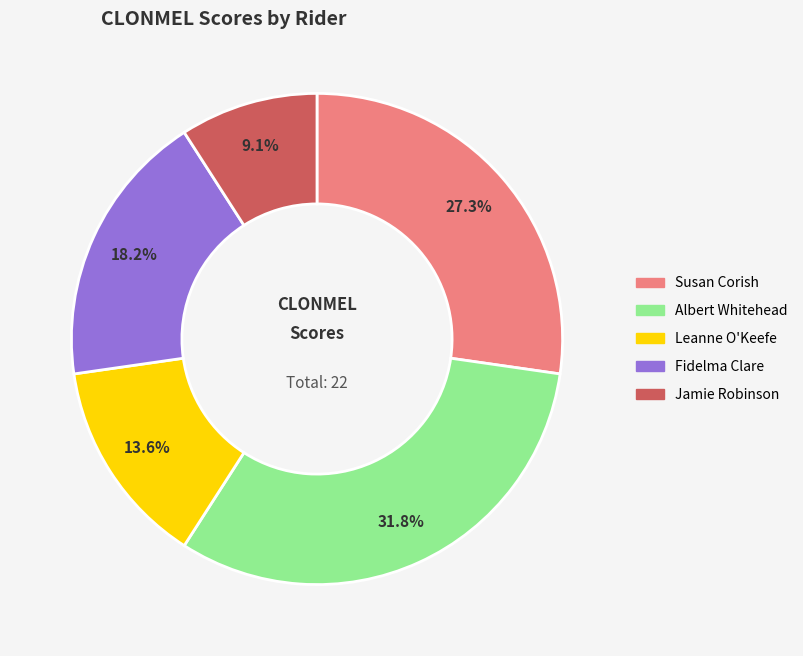

Which slice is the largest?

Albert Whitehead